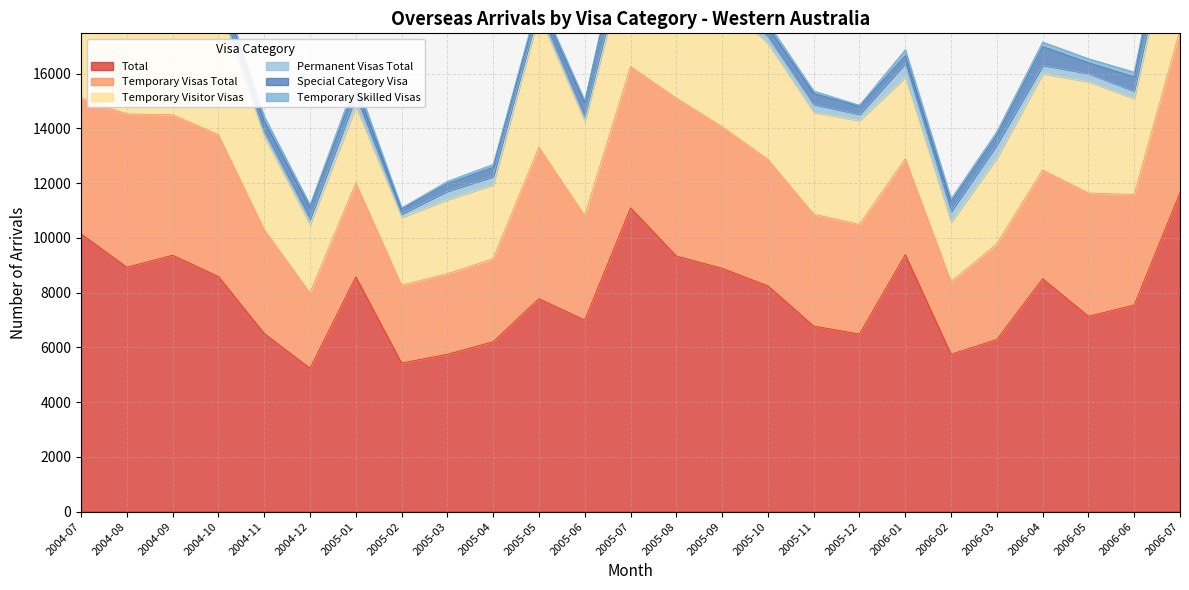

How many interior local peaks does the Permanent Visas Total series have?

7